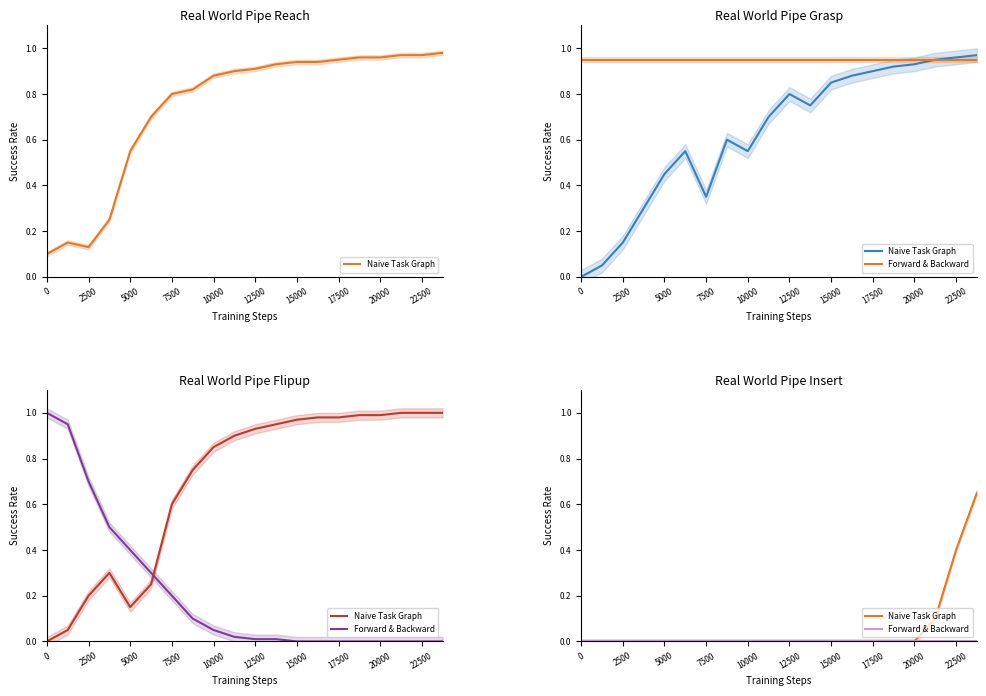

What is the difference between the second highest and minimum values in the Naive Task Graph series?

0.4